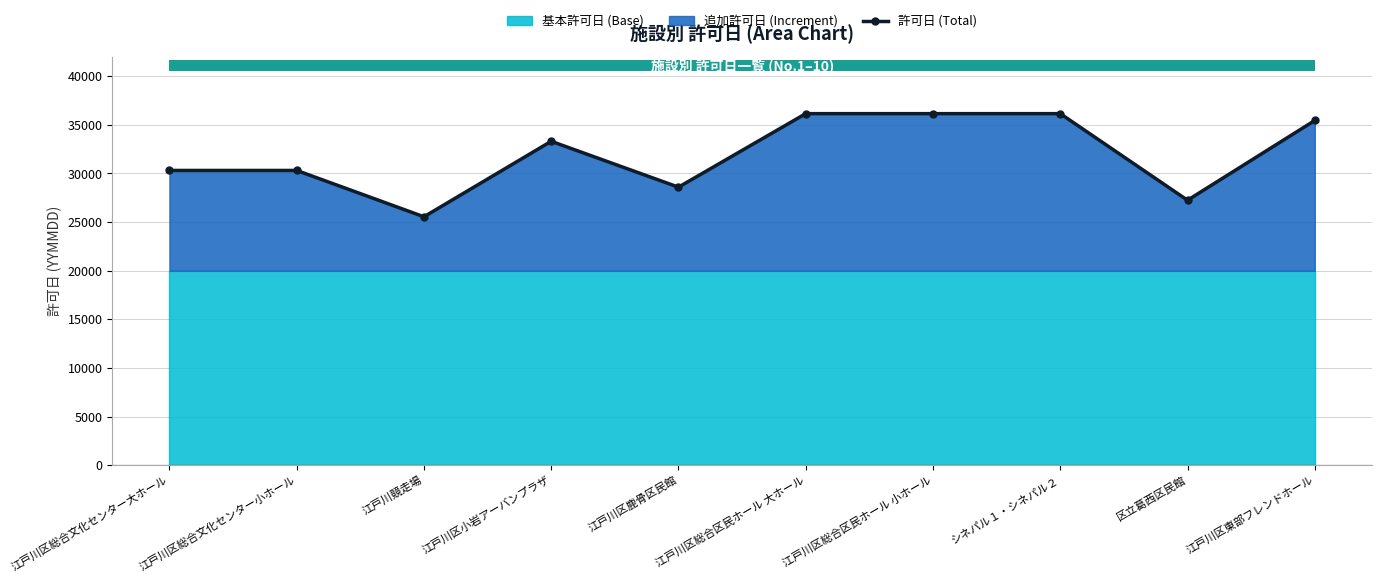

Which label corresponds to the largest value in the chart?

江戸川区総合区民ホール 大ホール